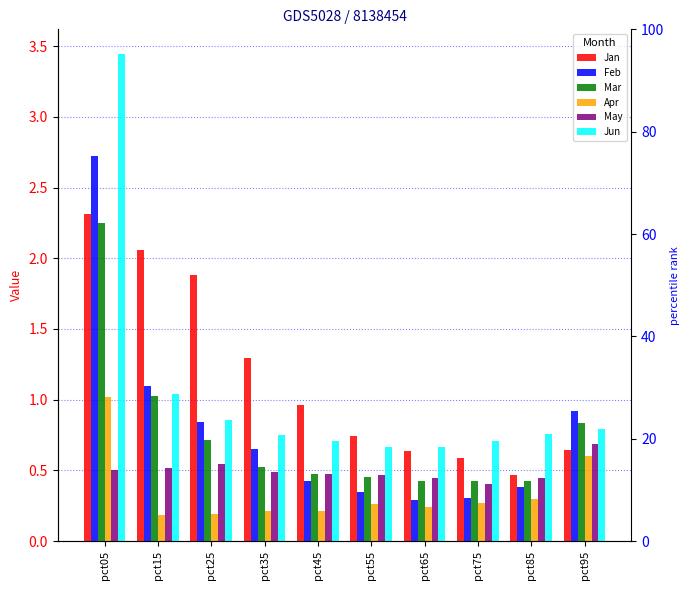

Is the value of Jan at pct05 greater than the value of Jun at pct05?

No